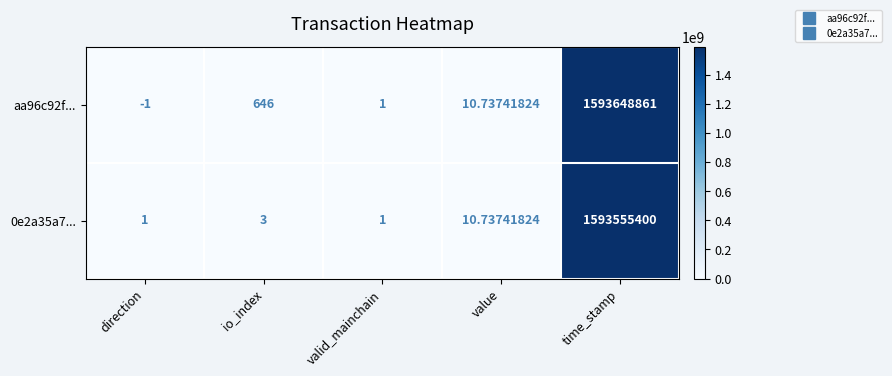

At which category is the sum across all series the highest?

time_stamp